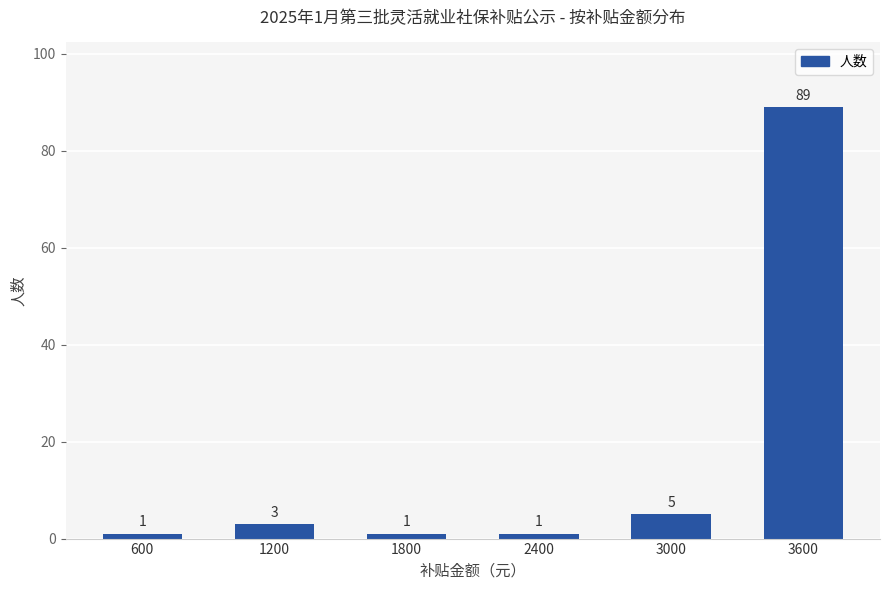

What is the difference between the maximum and minimum values?

88